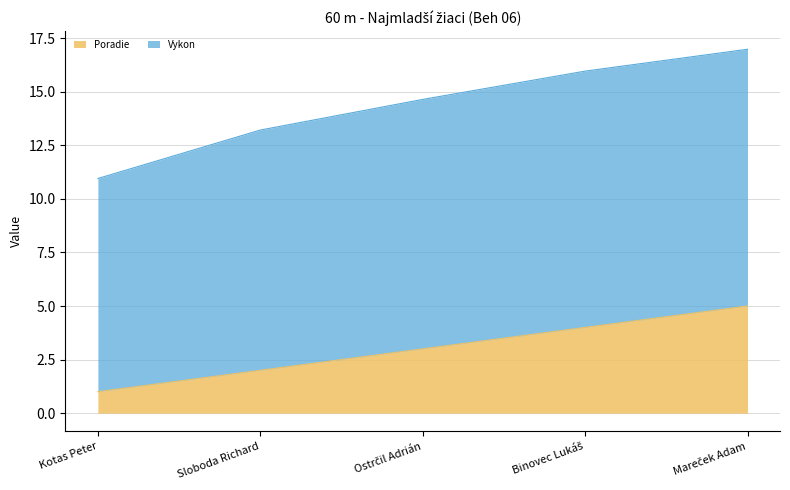

Which category has the highest value across all series?

Mareček Adam